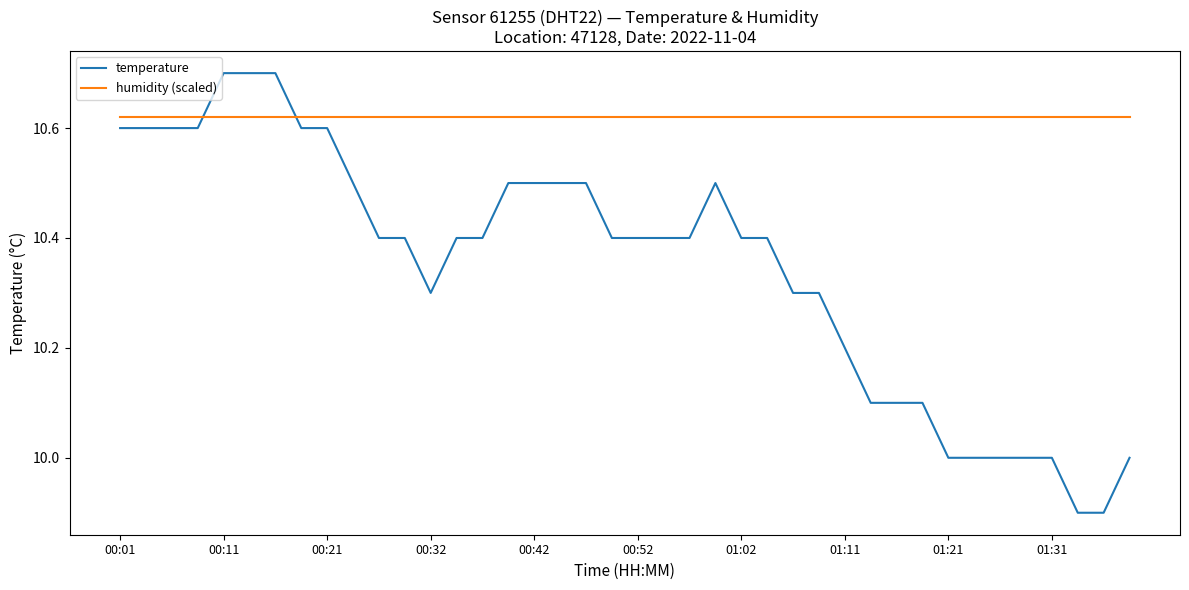

List the series in order of their overall mean, lowest first.

temperature, humidity (scaled)